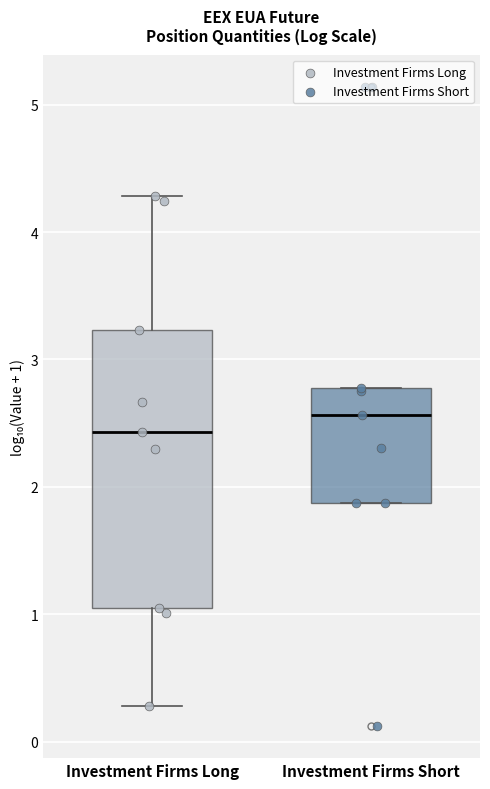

Which box has the highest median line?

Investment Firms Short